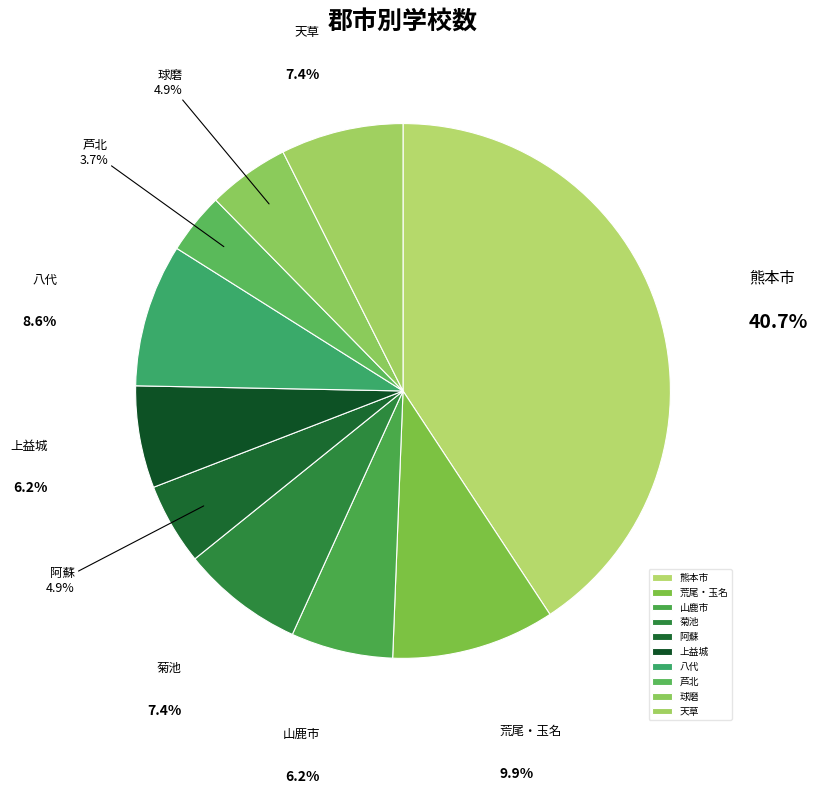

What percentage is the 上益城 slice, to the nearest percent?

6%